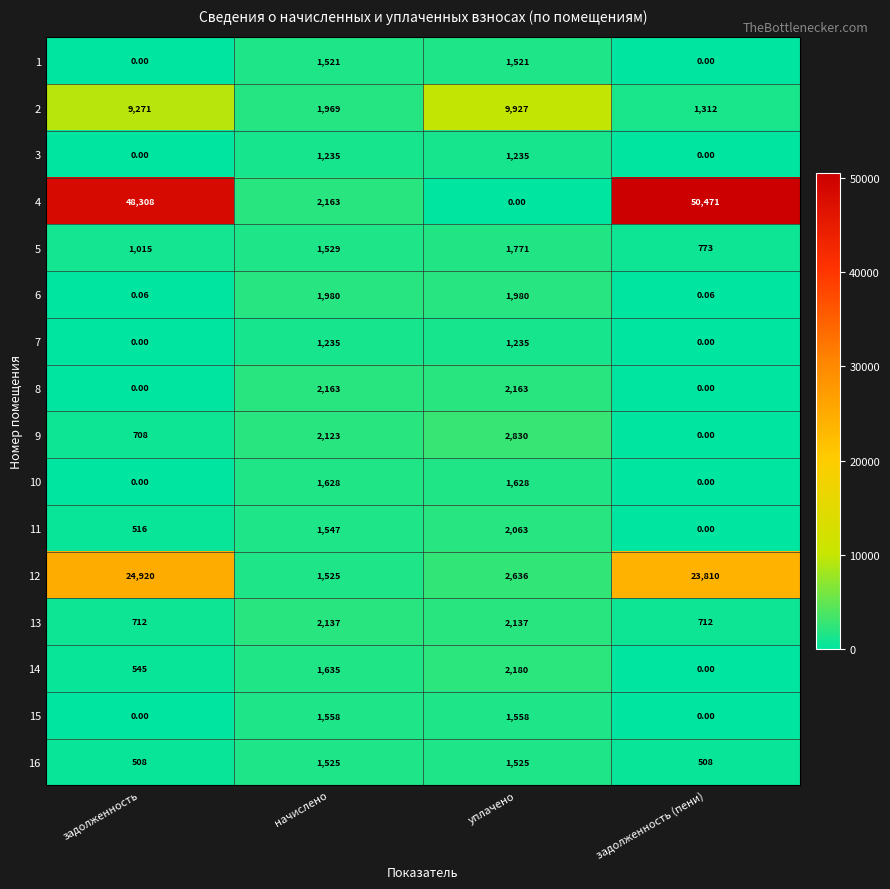

What is the total value across all series at начислено?

27473.0